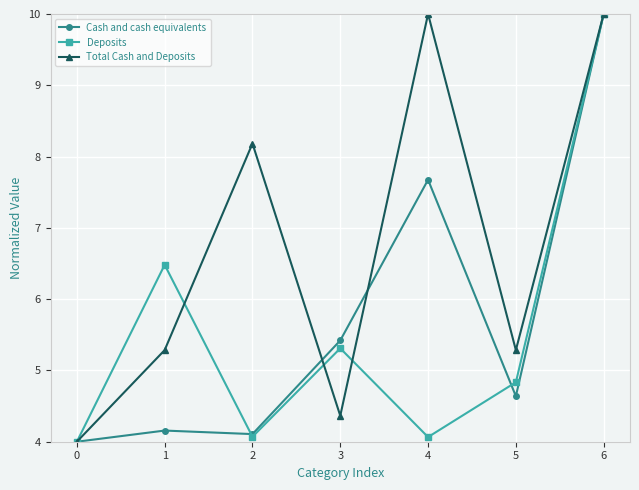

At how many categories does at least one series exceed 5?

6